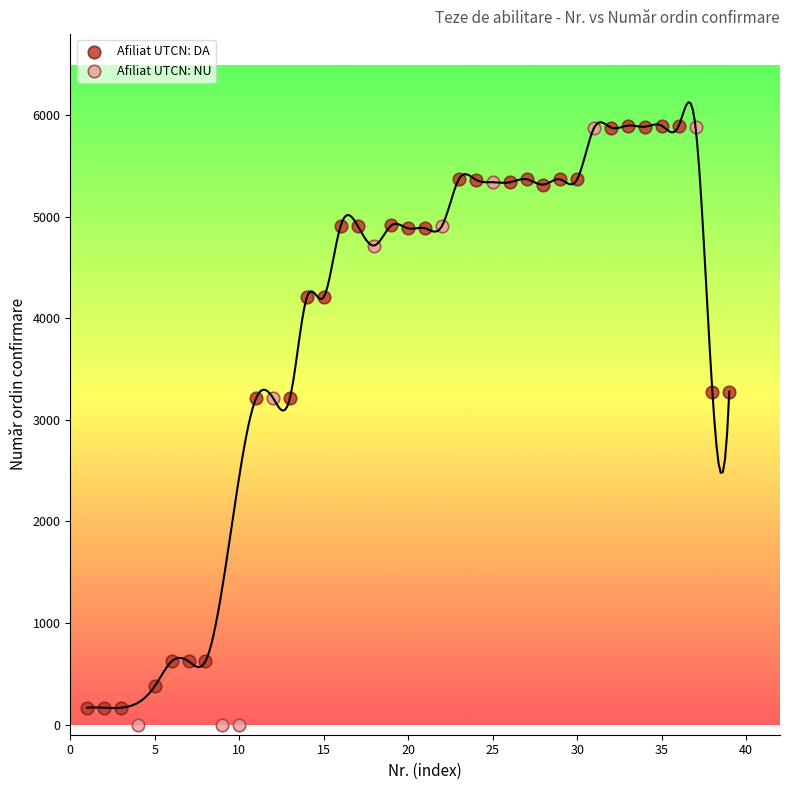

What are all the series names shown in the legend?

Afiliat UTCN: DA, Afiliat UTCN: NU